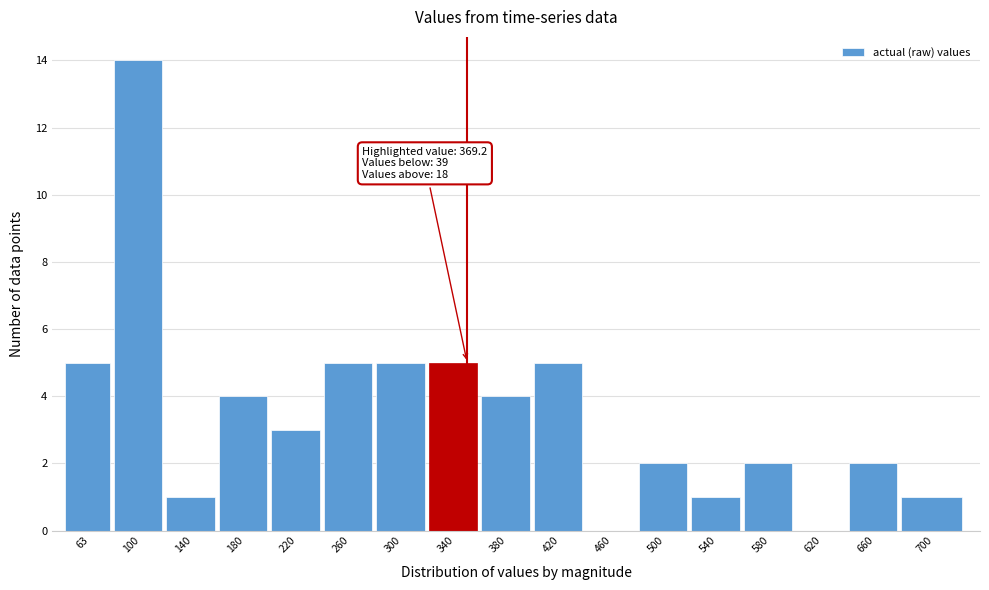

Reading left to right, extract all data points from this chart.

63=5	100=14	140=1	180=4	220=3	260=5	300=5	340=5	380=4	420=5	460=0	500=2	540=1	580=2	620=0	660=2	700=1